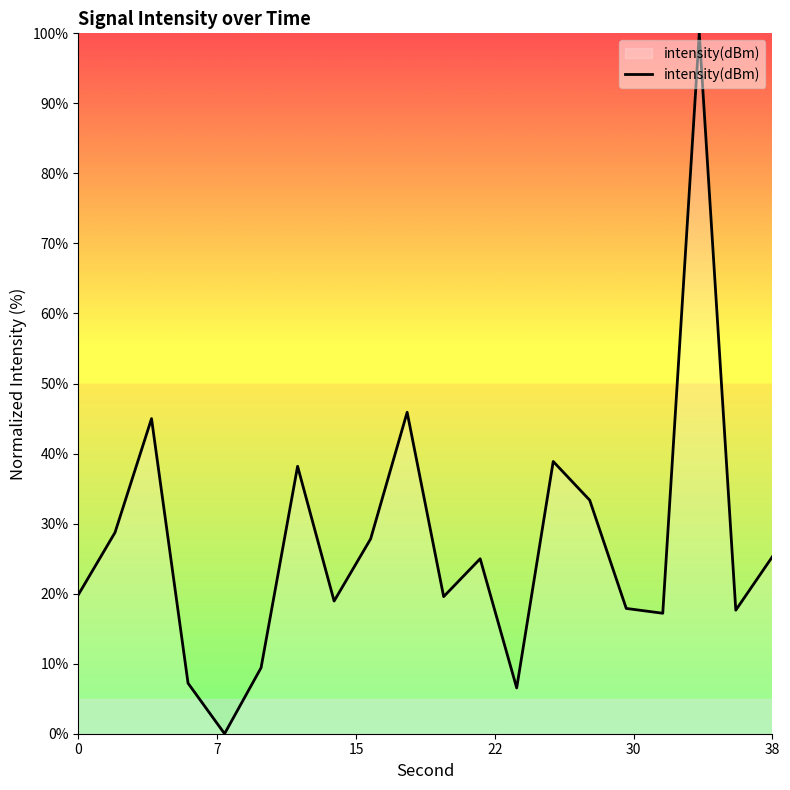

What is the sum of all values?

542.4